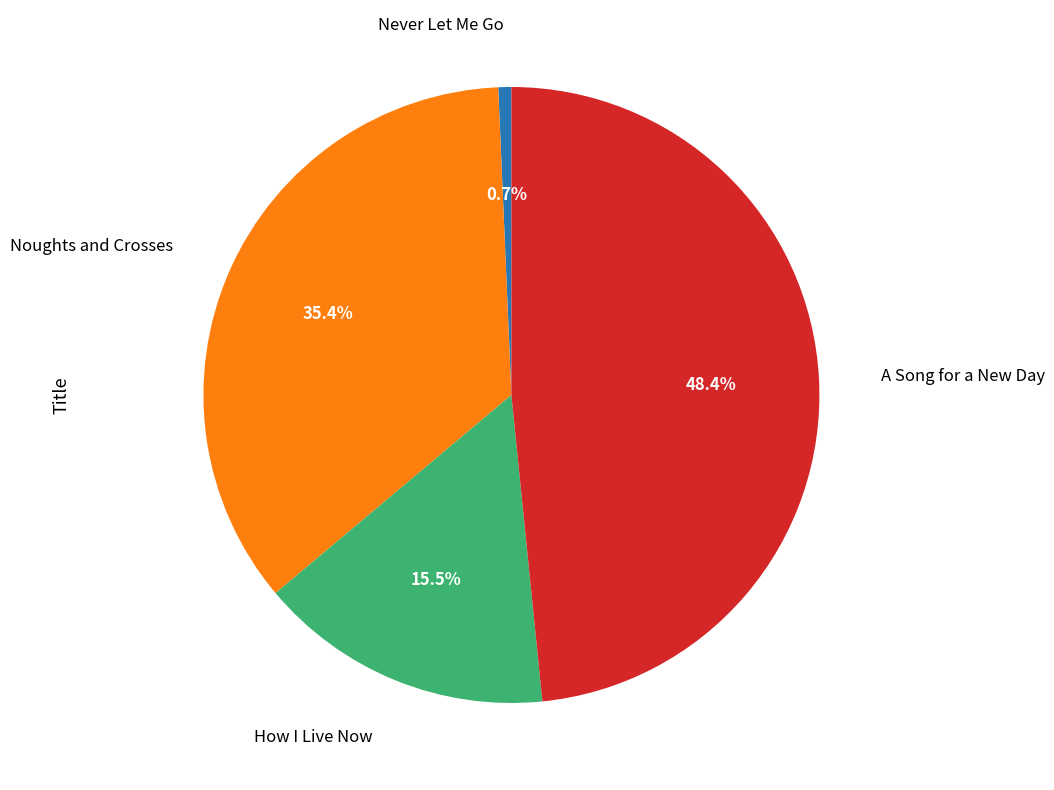

Is there a majority slice in this chart?

No